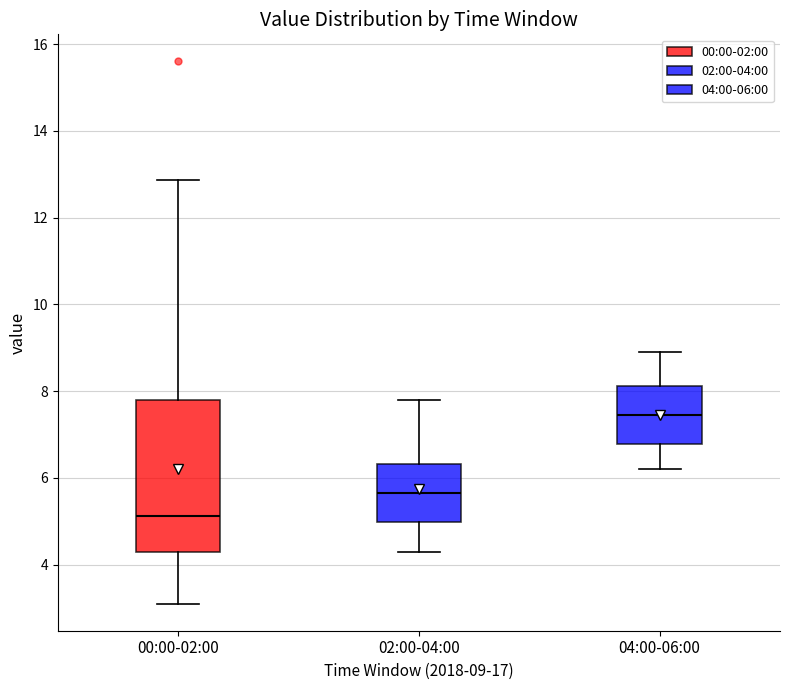

Reading left to right, read every box against the y-axis: the position of its median line, the range the box covers, and the ends of its whiskers. The values are not printed on the chart, so give them approximately, as read against the axis.

00:00-02:00: median 5.2, box 4.2 to 7.8, whiskers 3.2 to 12.8
02:00-04:00: median 5.6, box 5.0 to 6.4, whiskers 4.4 to 7.8
04:00-06:00: median 7.4, box 6.8 to 8.2, whiskers 6.2 to 9.0